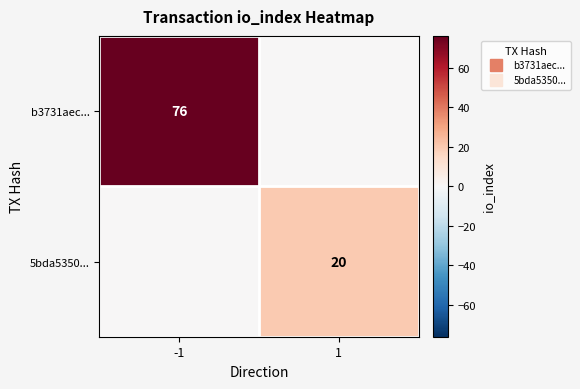

What is the total value across all series at -1?

76